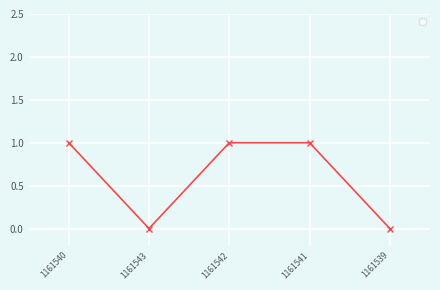

How many lines are shown in the chart?

1